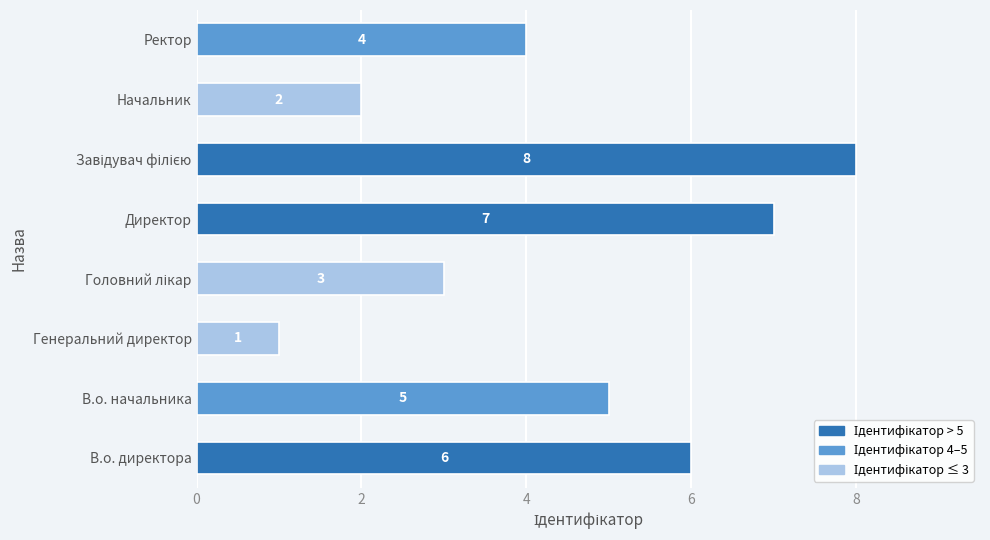

What is the difference between the maximum and minimum values?

7